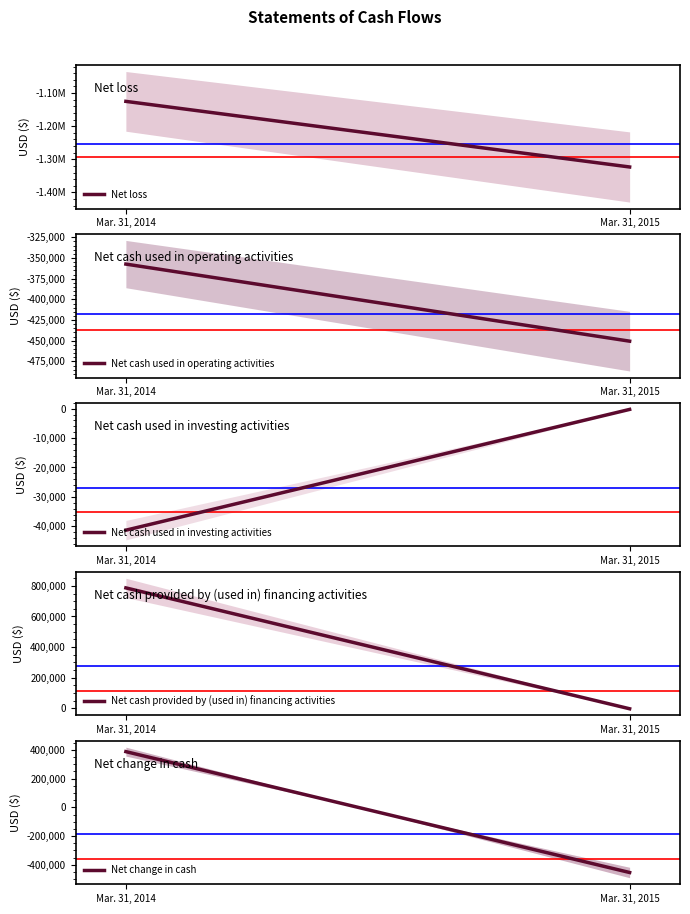

Reading left to right, transcribe all the data shown in this chart.

Net loss: -1125176	-1323088
Net cash used in operating activities: -357337	-450533
Net cash used in investing activities: -41336	-231
Net cash provided by (used in) financing activities: 786881	-3210
Net change in cash: 388208	-453974